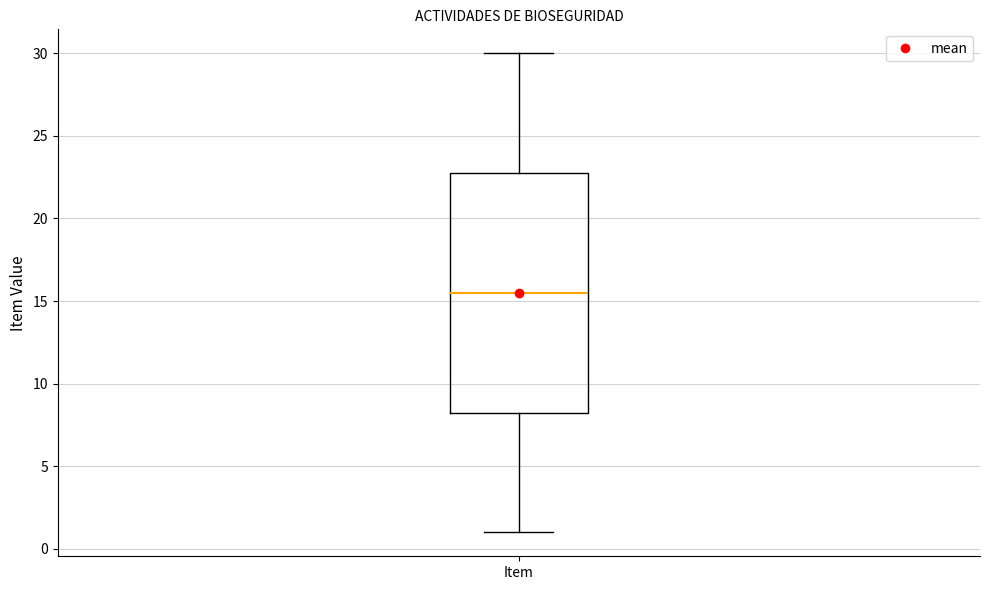

Read this box plot against the y-axis: the position of the median line, the range covered by the box, and the ends of both whiskers. The values are not printed on the chart, so give them approximately, as read against the axis.

median 15.5, box 8.5 to 23.0, whiskers 1.0 to 30.0